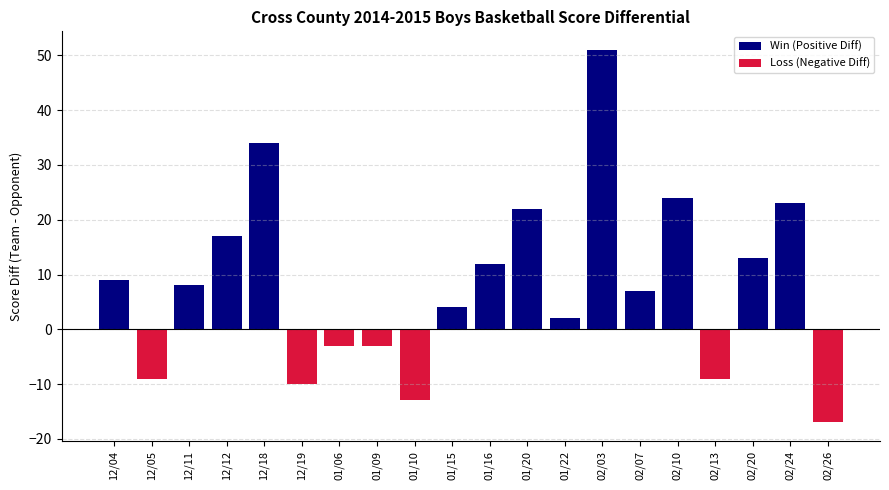

What position from the right is 01/20?

9